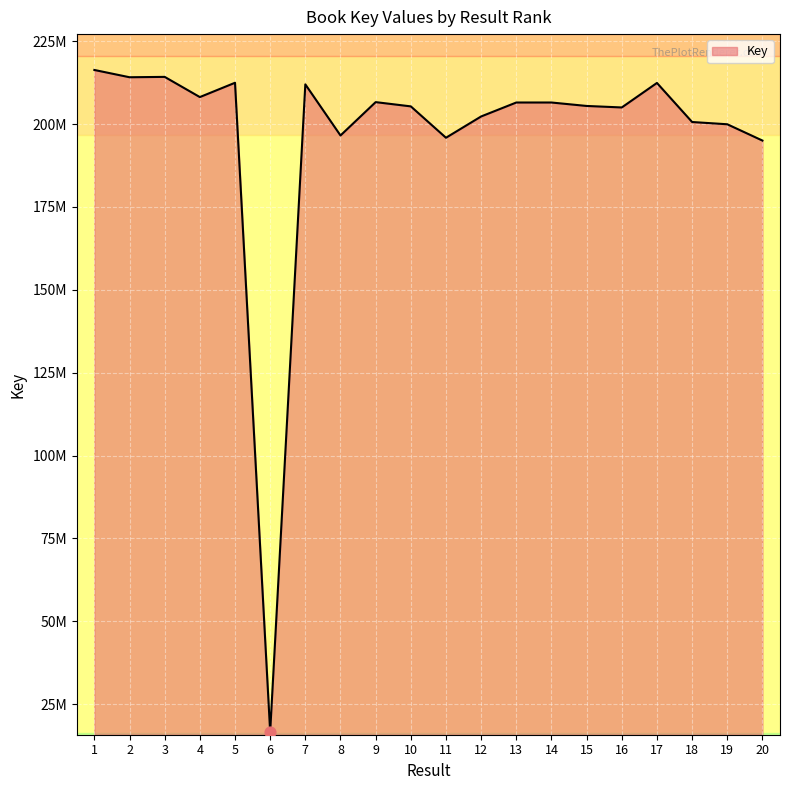

Which has a higher value, 1 or 3?

1